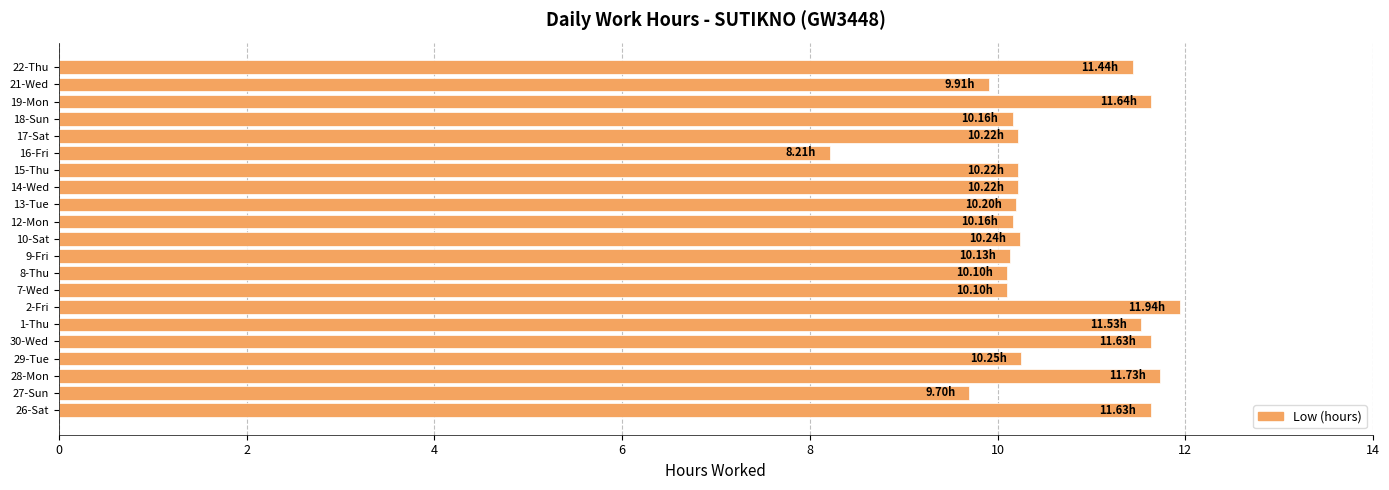

What is the difference between the maximum and minimum values?

3.7